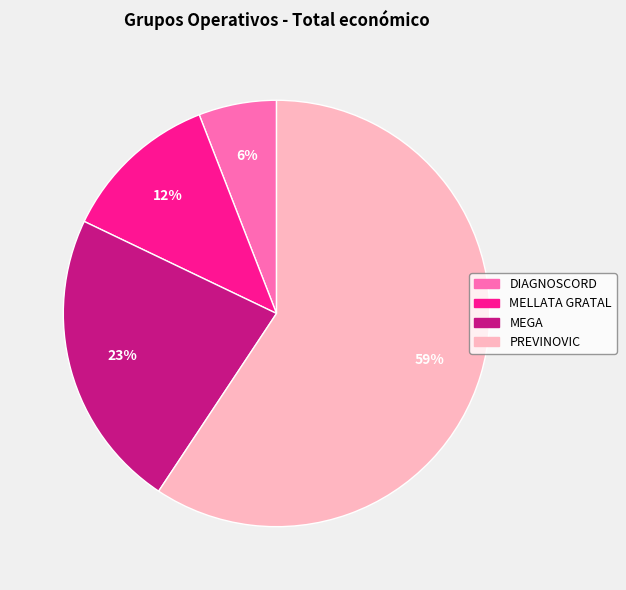

What is the smallest slice in the pie chart?

DIAGNOSCORD